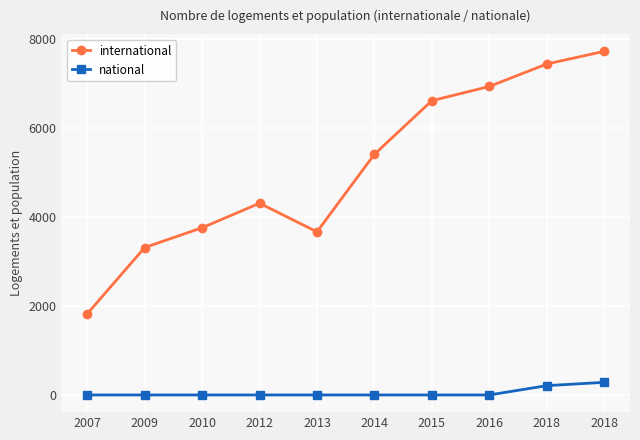

How many lines are shown in the chart?

2